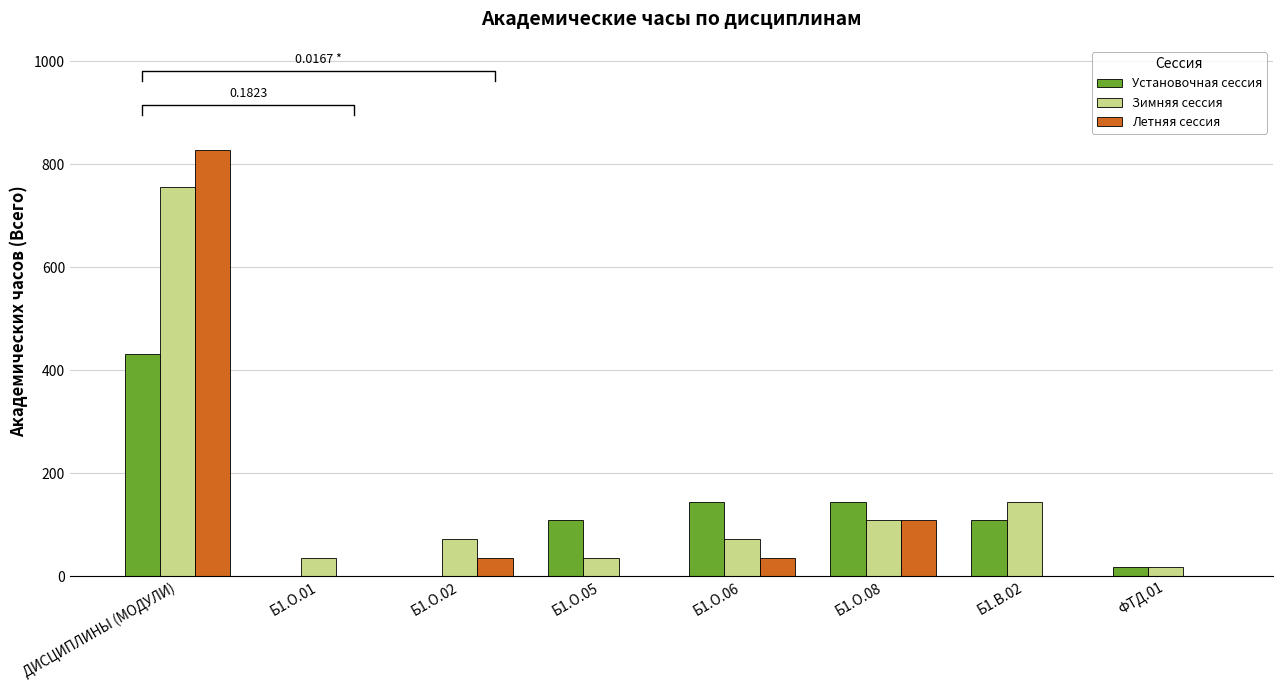

What is the label of the 2nd bar from the right?

Б1.В.02